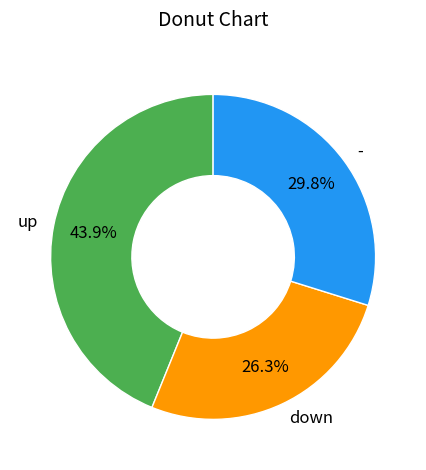

Rank the categories by value from highest to lowest.

up, -, down